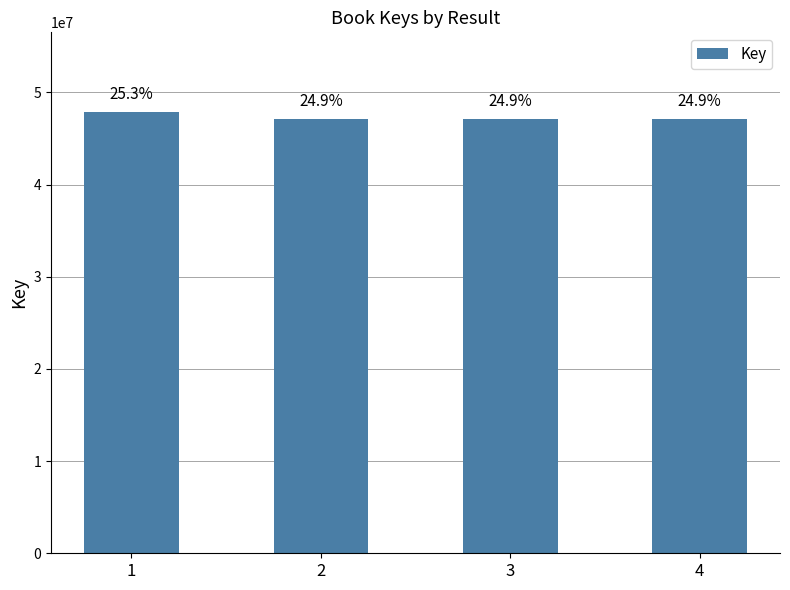

What is the change in value from 2 to 4?

-106